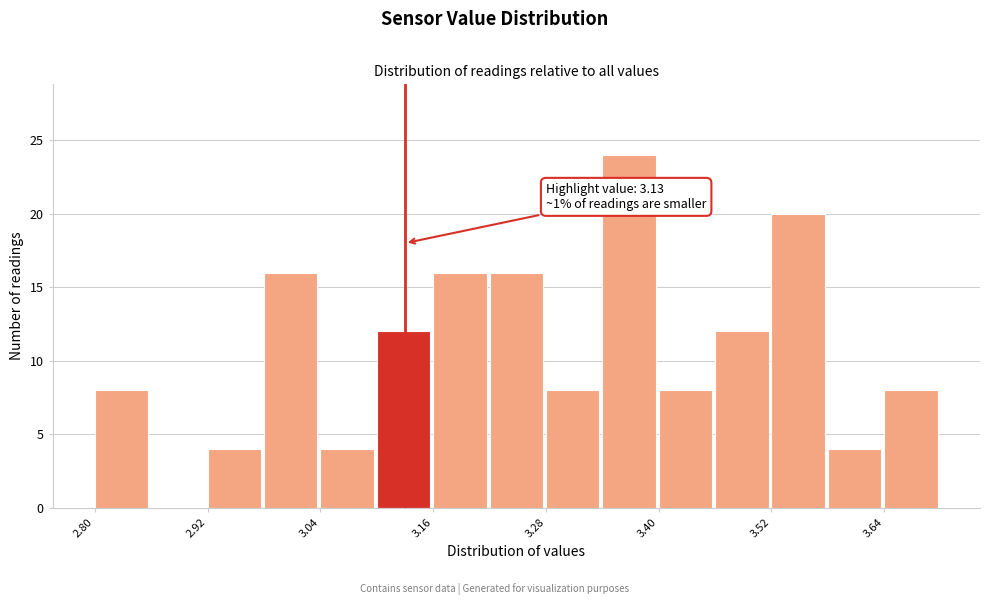

Around what value on the x-axis is the tallest bar? Give the approximate position of its centre, as read against the axis.

3.36